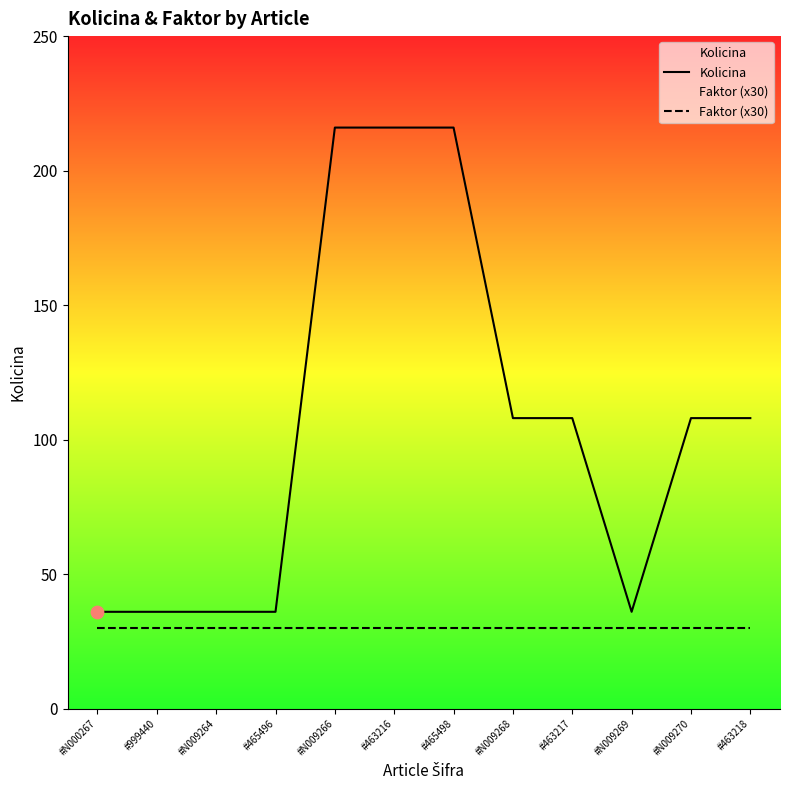

What are all the series names shown in the legend?

Kolicina, Faktor (x30)